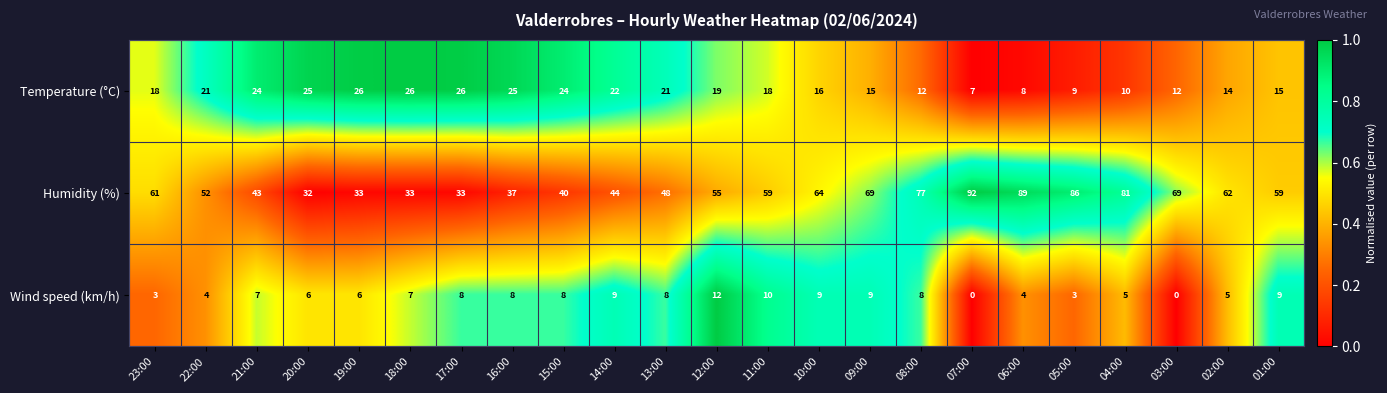

At which category is the sum across all series the highest?

06:00